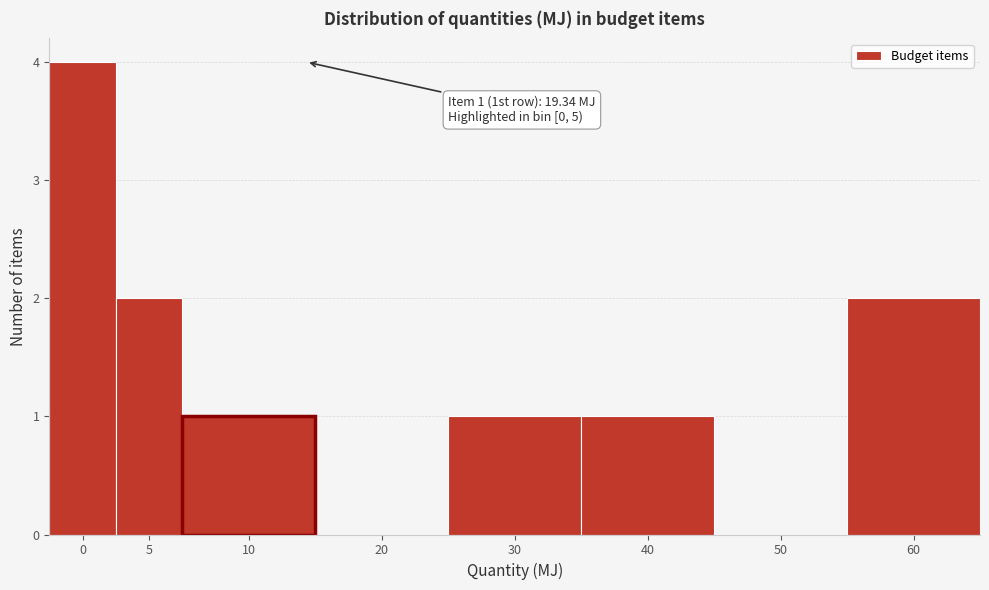

Reading left to right, what are all the values shown in this chart?

0=4	5=2	10=1	20=0	30=1	40=1	50=0	60=2